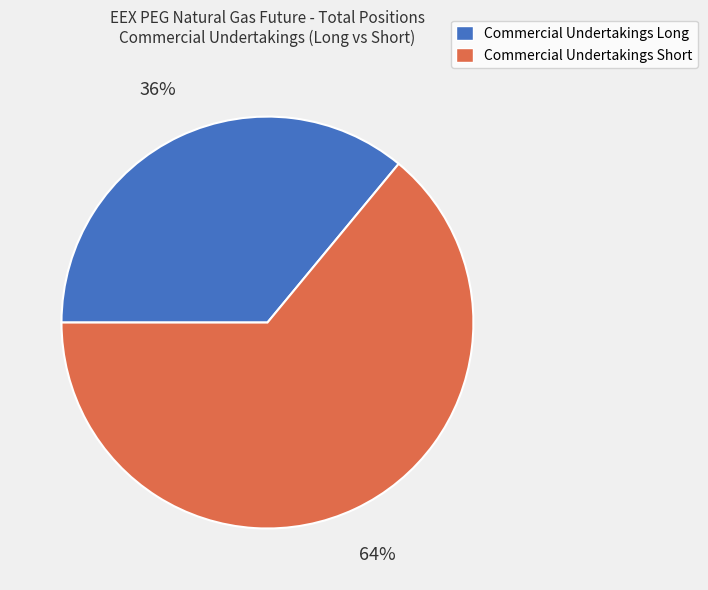

How many segments does this pie chart have?

2